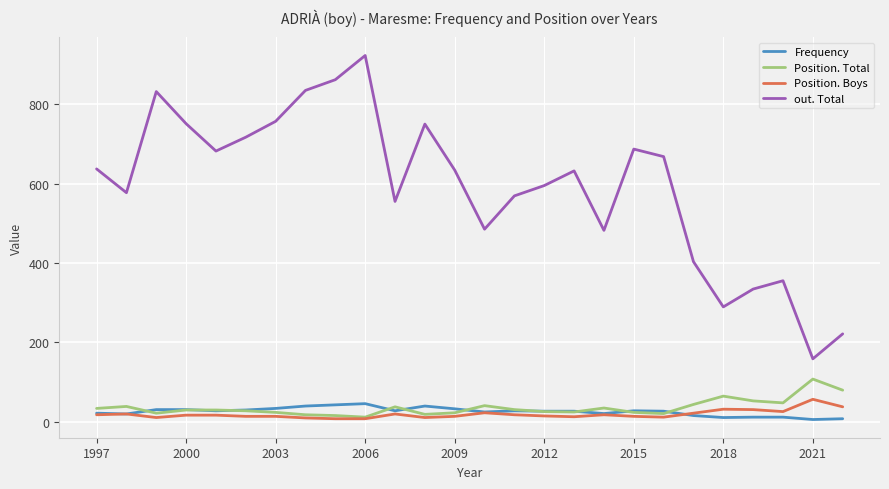

What is the highest value of the Position. Total series?

107